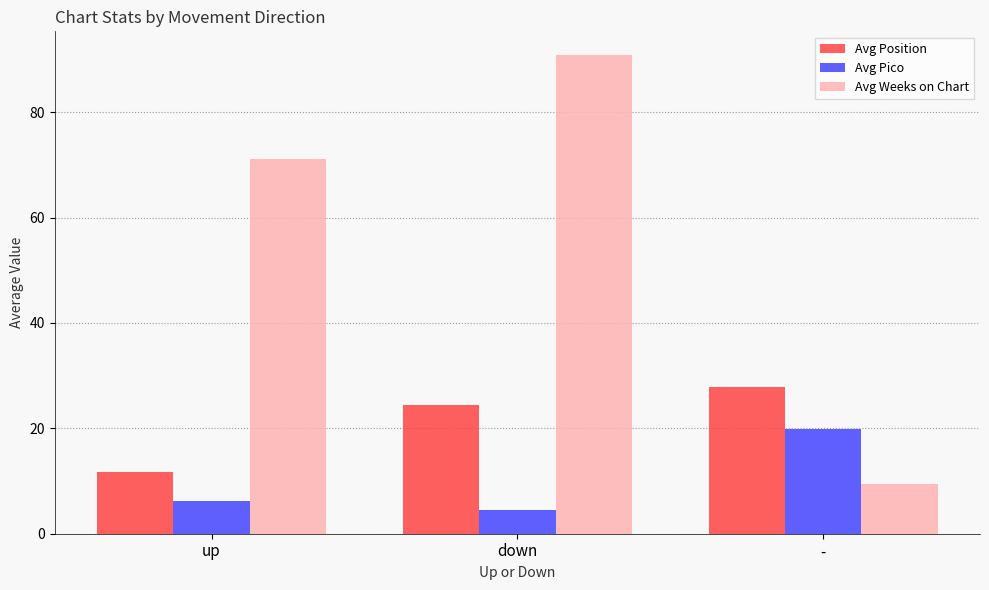

How many categories are shown in the chart?

3